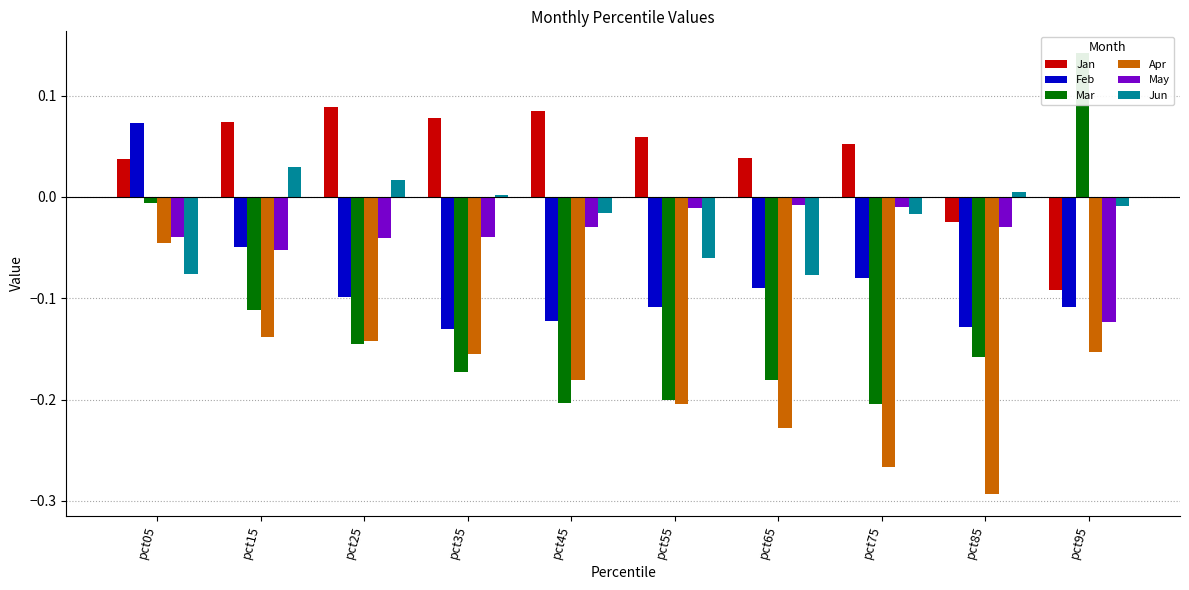

How many series are shown in this chart?

6